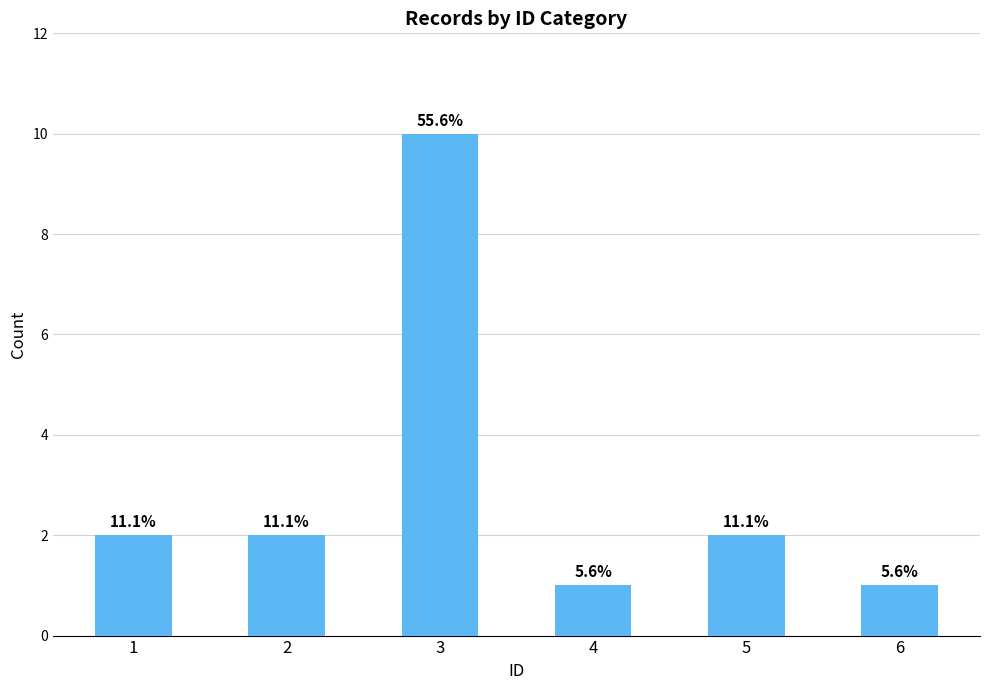

Reading left to right, list all the values displayed in this chart.

1=2	2=2	3=10	4=1	5=2	6=1